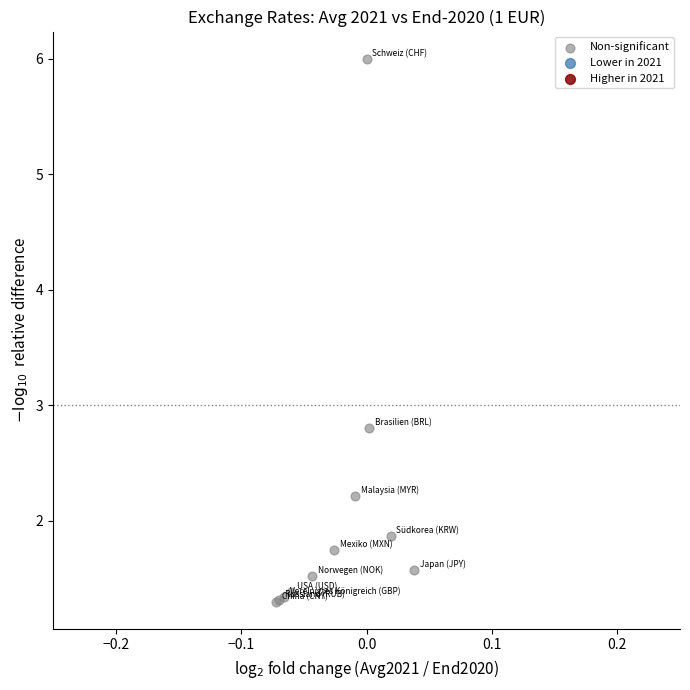

What Y value in the scatter plot is closest to 3?

2.8